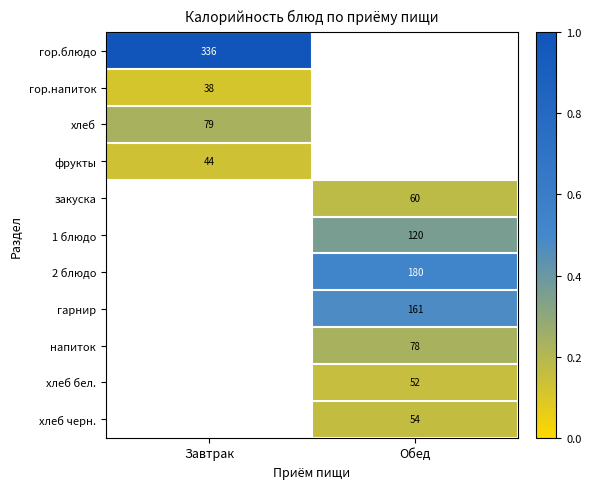

True or false: хлеб черн. has a value of 74 at Обед.

False